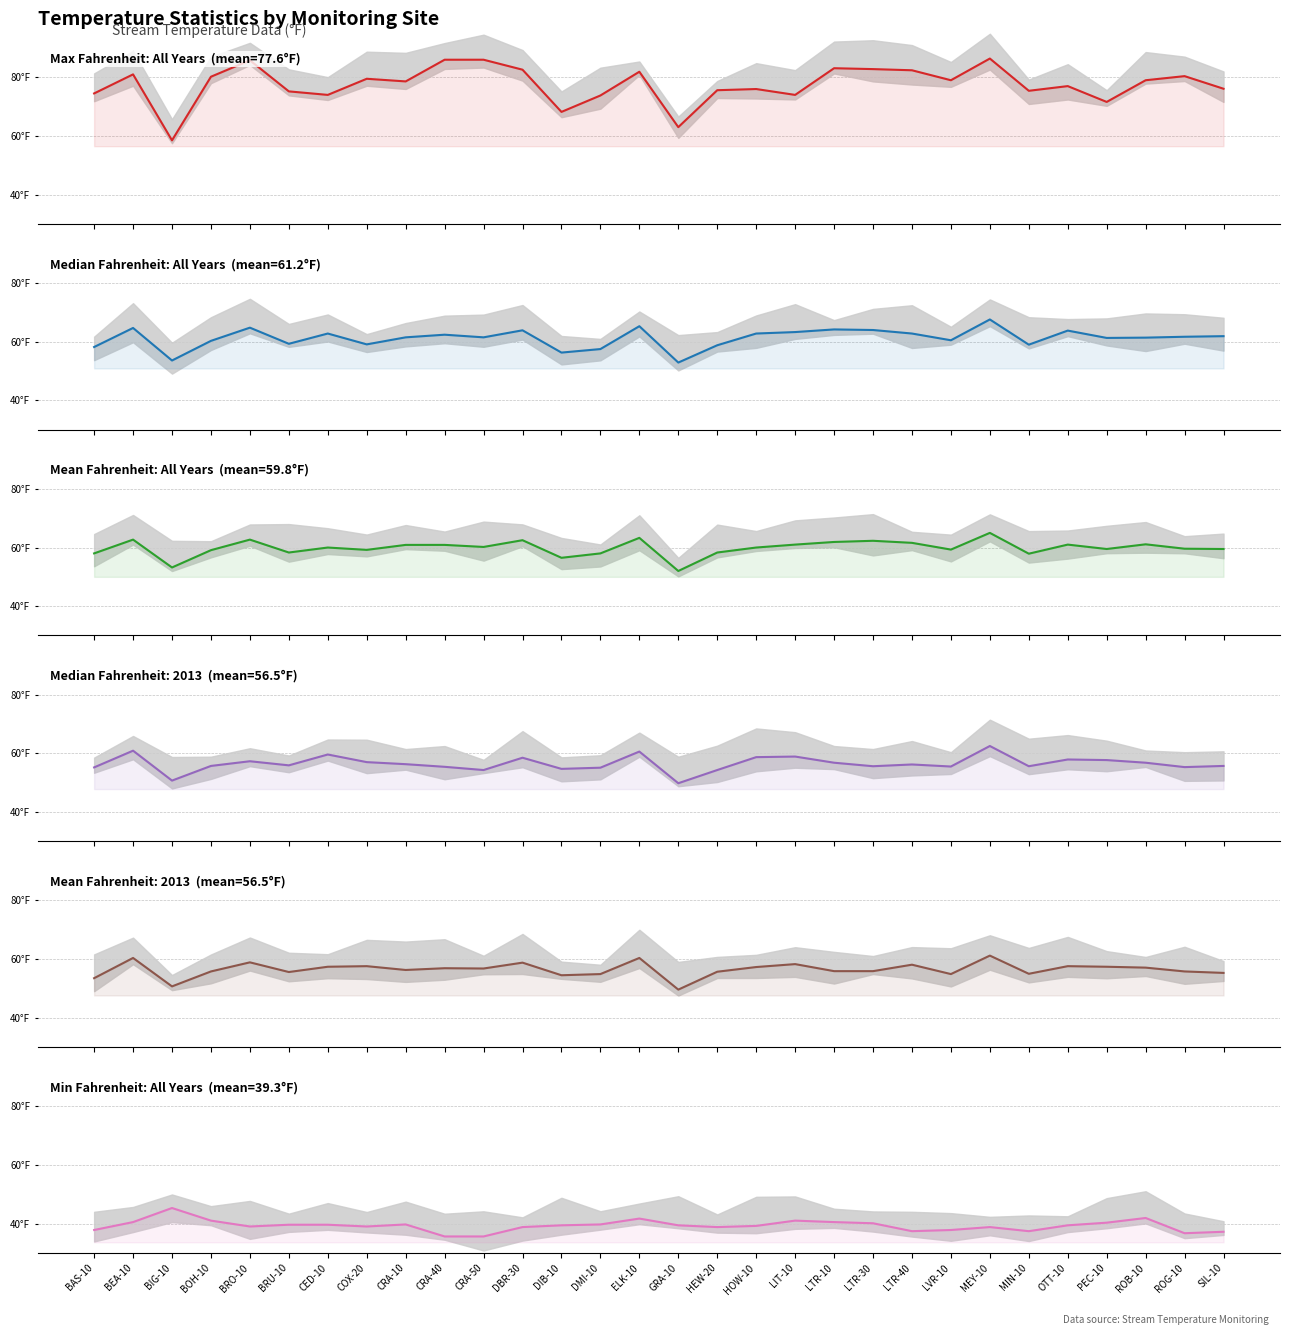

What value does the Min Fahrenheit: All Years series have at BOH-10?

41.0